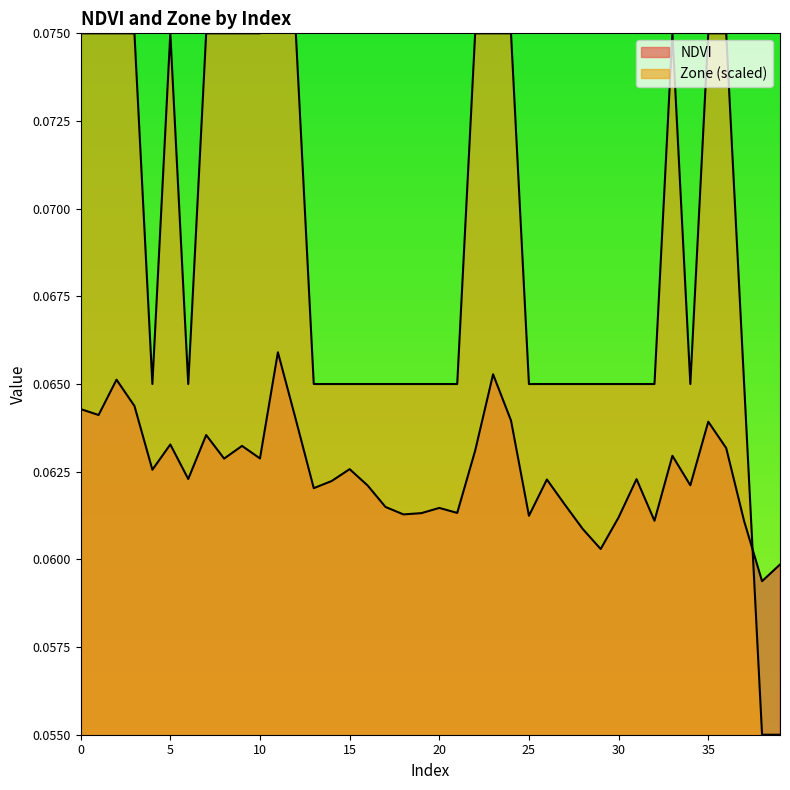

Is the value of Zone at 1 greater than the value of NDVI at 16?

Yes